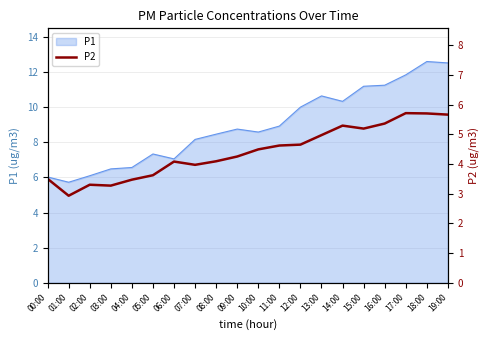

What is the ratio of the value at 08:00 to the value at 03:00?

1.3